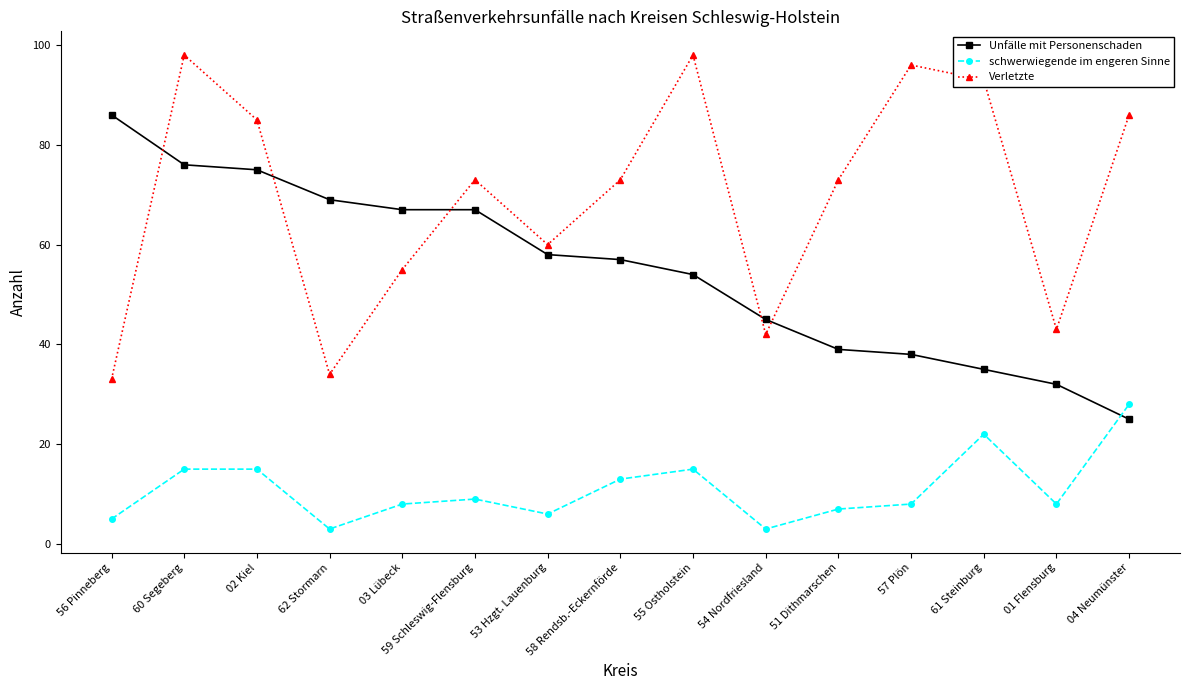

What is the difference between the maximum and minimum values in the Unfälle mit Personenschaden series?

61